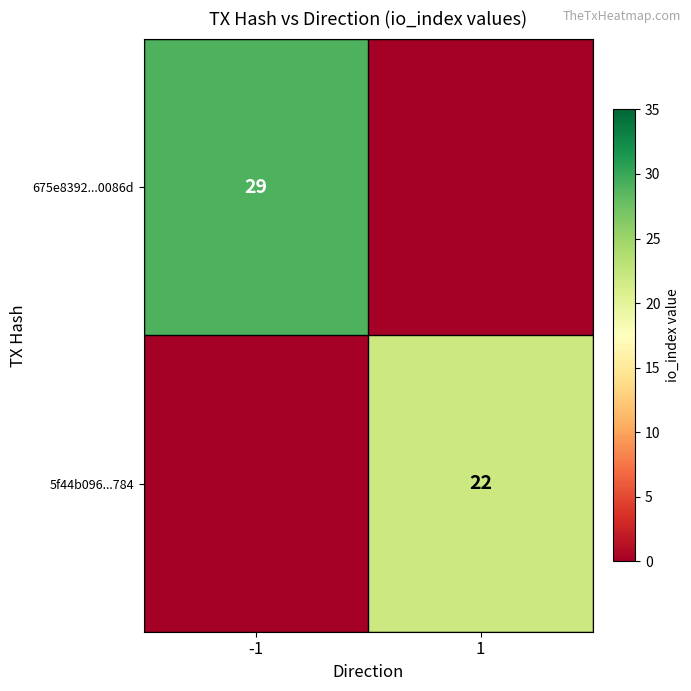

What is the greatest value displayed?

29